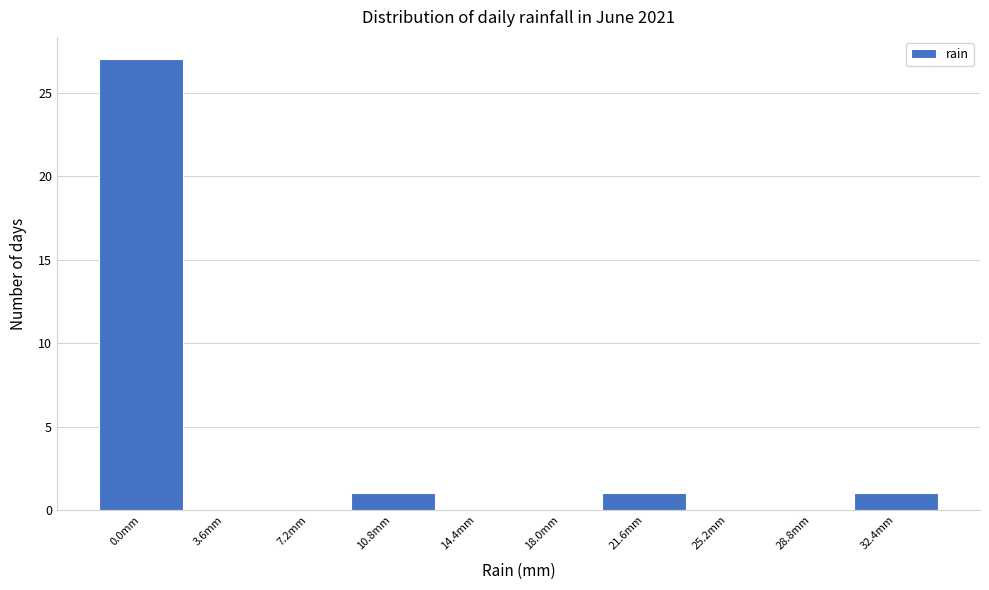

Reading right to left, transcribe all the data shown in this chart.

32.4mm=1	28.8mm=0	25.2mm=0	21.6mm=1	18.0mm=0	14.4mm=0	10.8mm=1	7.2mm=0	3.6mm=0	0.0mm=27